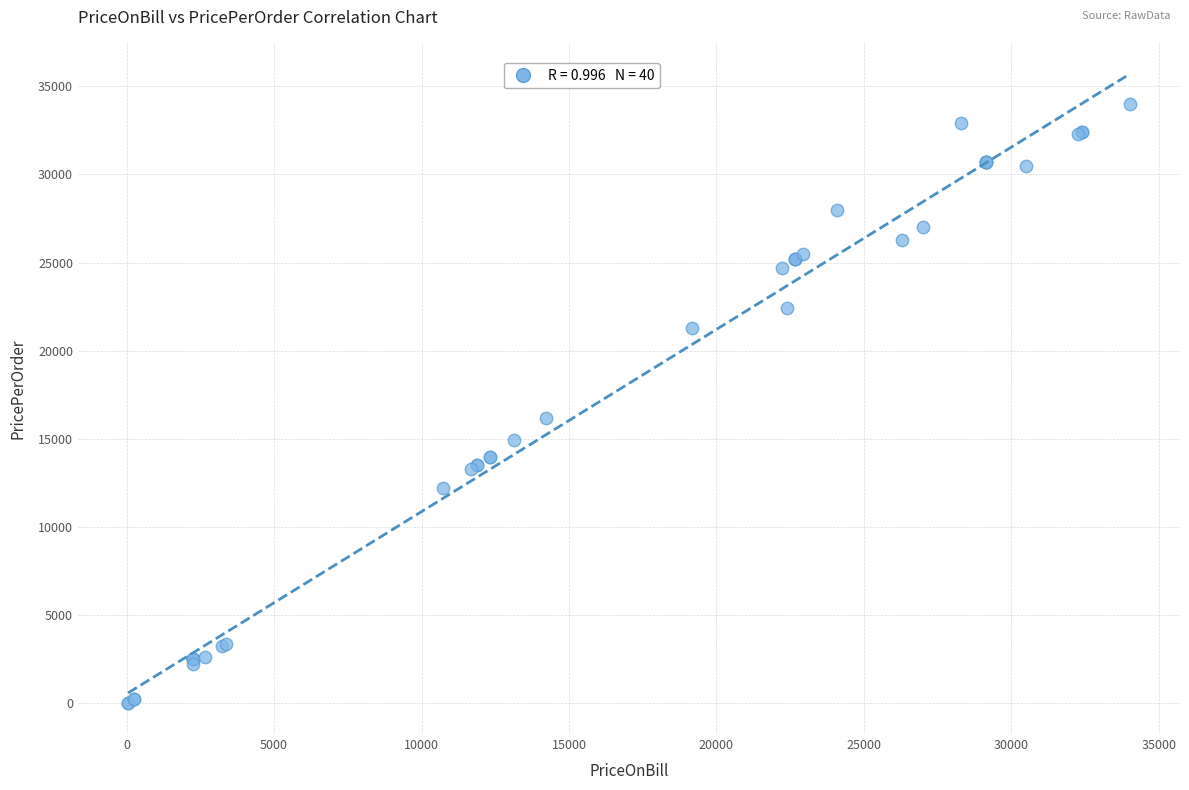

What Y value in the scatter plot is closest to 17035?

16173